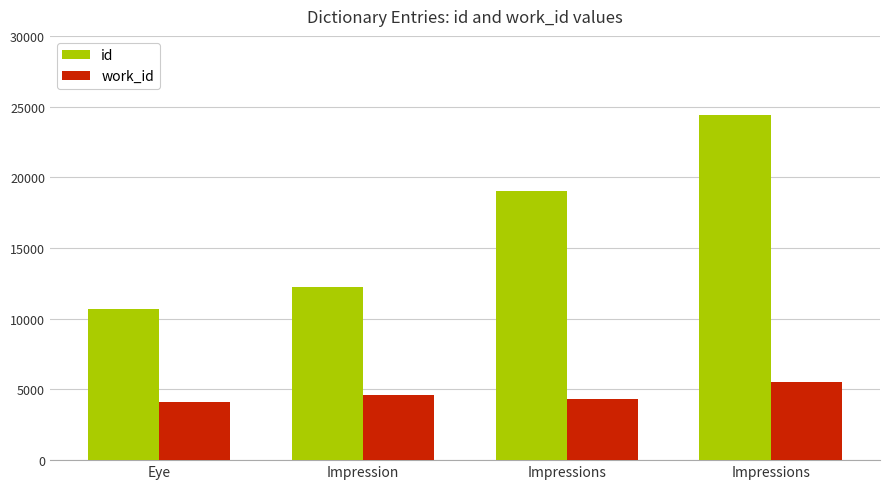

Are the bars grouped side by side (vs. stacked)?

Yes